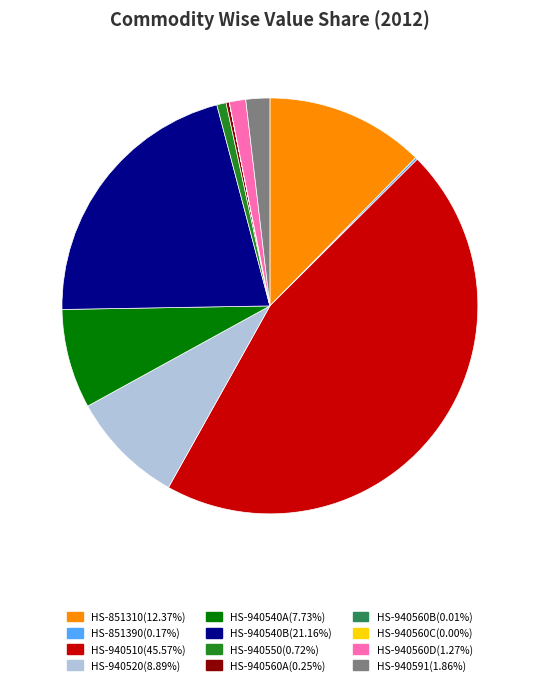

Is there a majority slice in this chart?

No